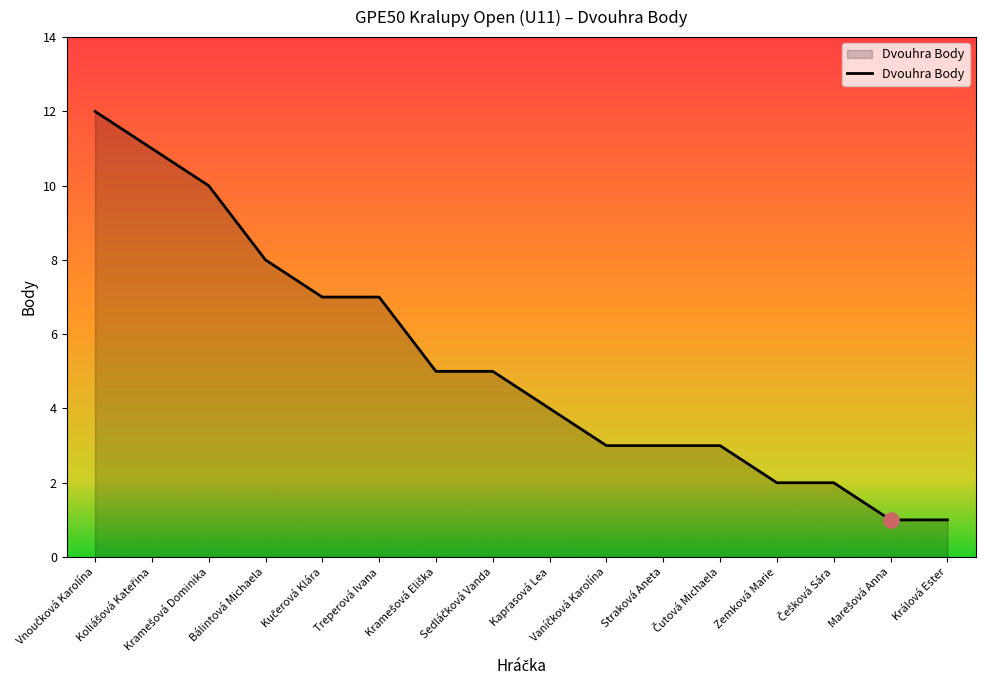

What is the difference between the maximum and minimum values?

11